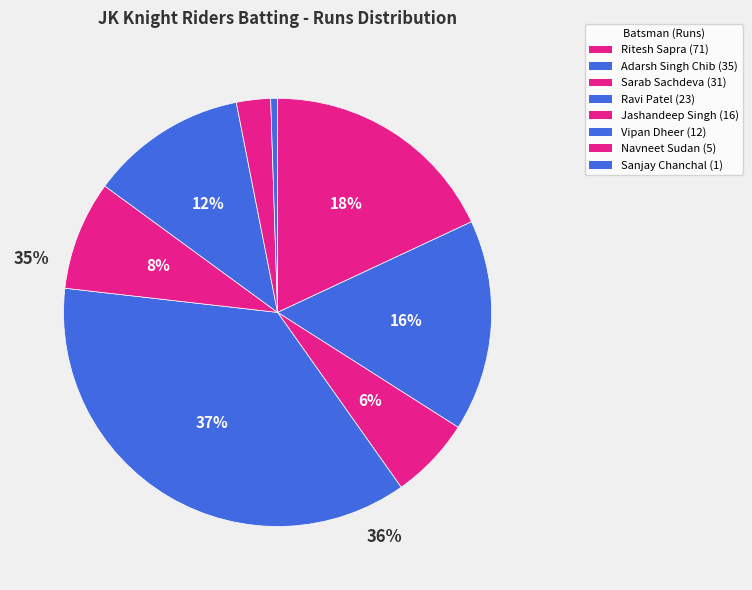

What is the smallest slice in the pie chart?

Sanjay Kumar Chanchal